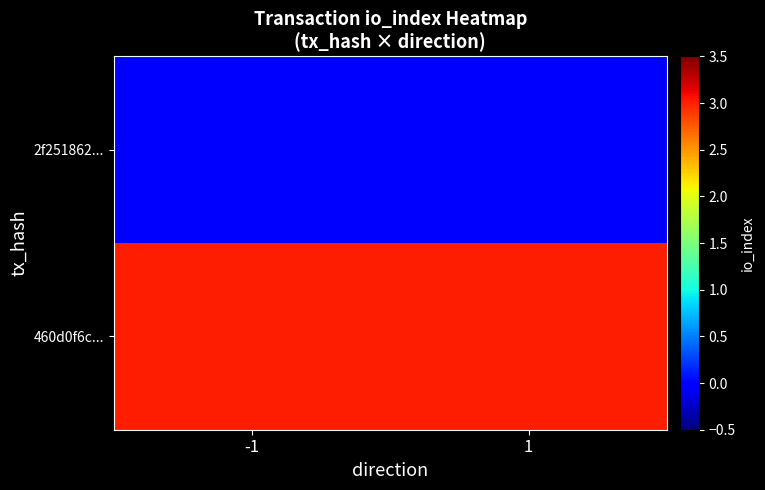

At how many categories does at least one series exceed 1?

2